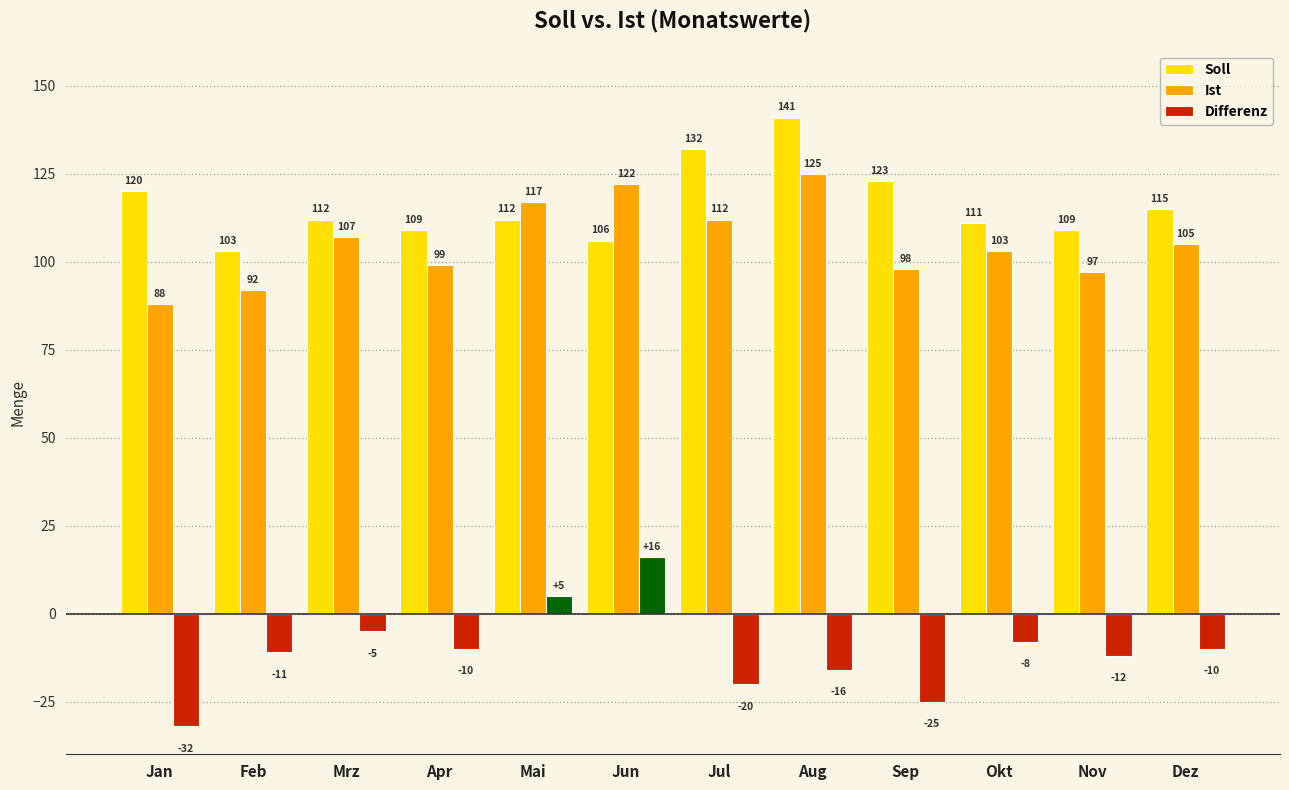

At which label is Soll closest to 122?

Sep